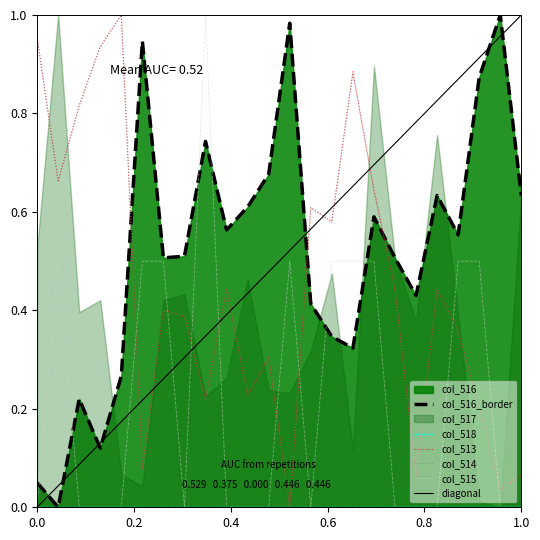

True or false: col_514 and col_515 cross at least once.

True